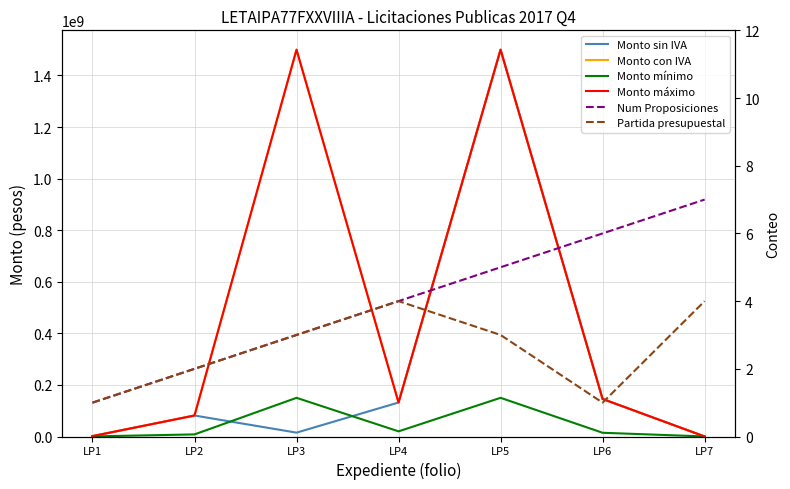

Reading left to right, extract all data points from this chart.

Monto sin IVA: 1455000.0	81400000.0	15000000.0	131824888.0	1500000000.0	145500000.0	109691.6
Monto con IVA: 1455000.0	81400000.0	1500000000.0	131824888.0	1500000000.0	145500000.0	127142.3
Monto mínimo: 325000.0	8140000.0	150000000.0	20000000.0	150000000.0	14500000.0	200000.0
Monto máximo: 1455000.0	81400000.0	1500000000.0	131824888.0	1500000000.0	145500000.0	127142.3
Num Proposiciones: 1.0	2.0	3.0	4.0	5.0	6.0	7.0
Partida presupuestal: 1.0	2.0	3.0	4.0	3.0	1.0	4.0